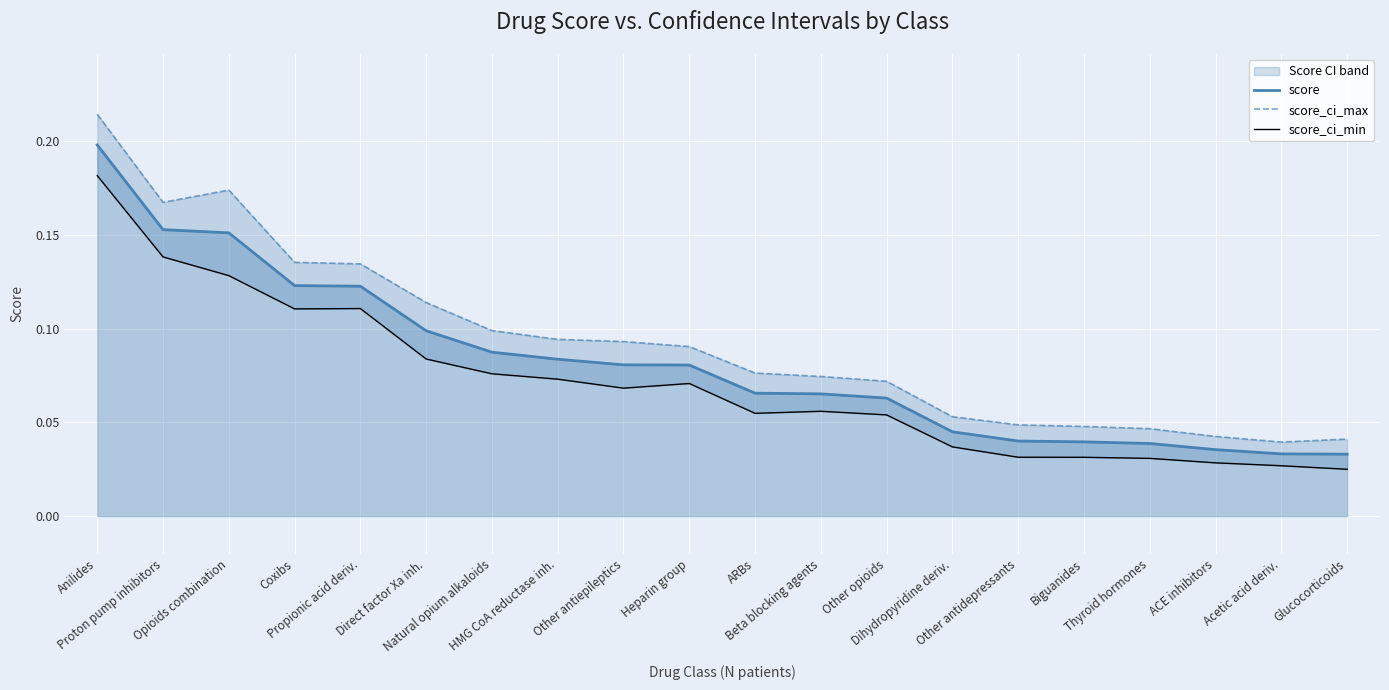

Where is score_ci_min nearest to the value 0?

Glucocorticoids